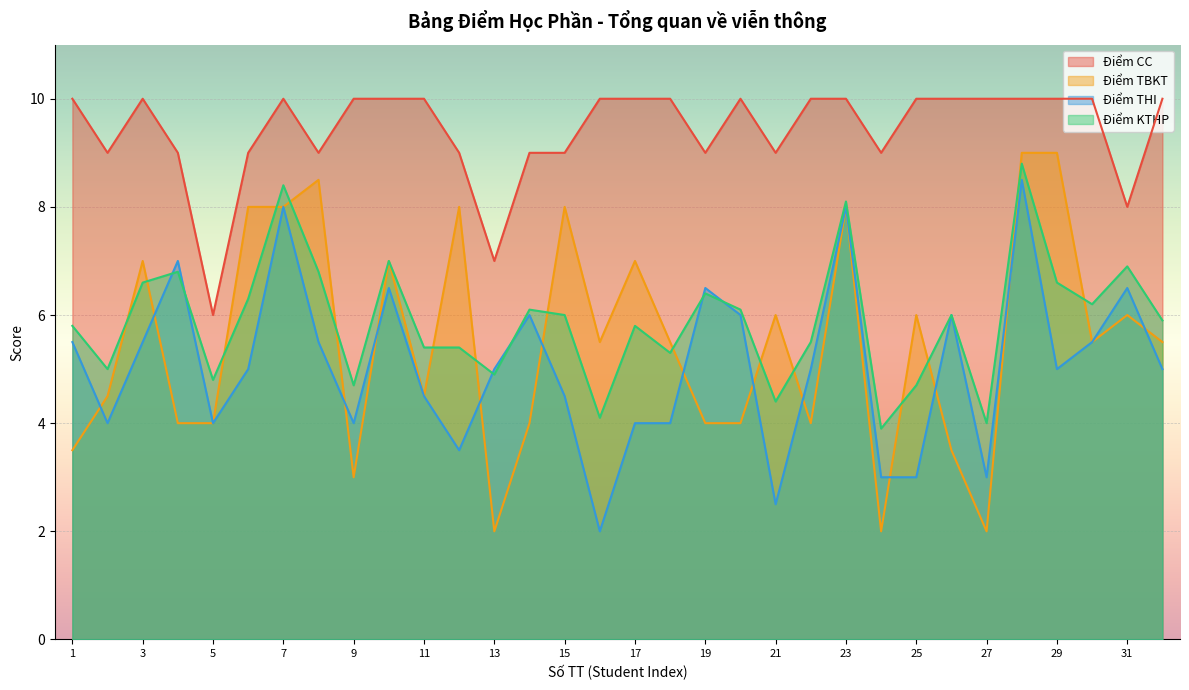

Where is Điểm CC nearest to the value 8?

31